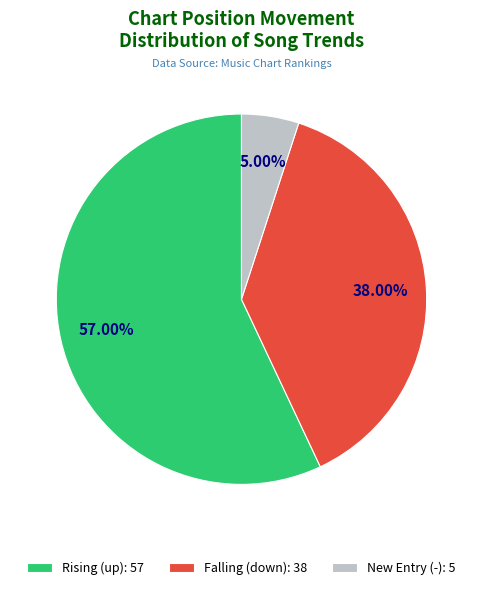

Rank the categories by value from lowest to highest.

New Entry (-): 5, Falling (down): 38, Rising (up): 57